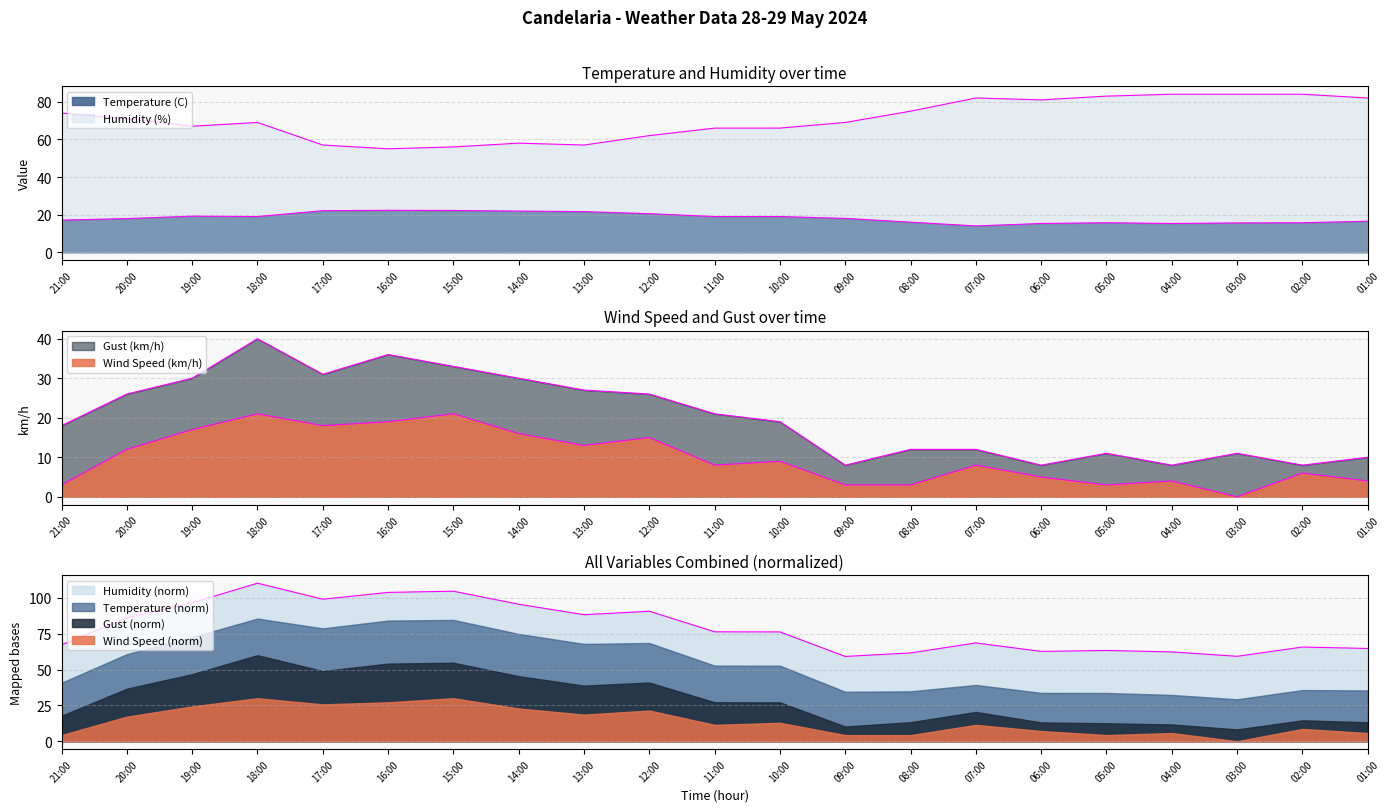

What are all the series names shown in the legend?

Temperature (C), Humidity (%), Wind Speed (km/h), Gust (km/h)